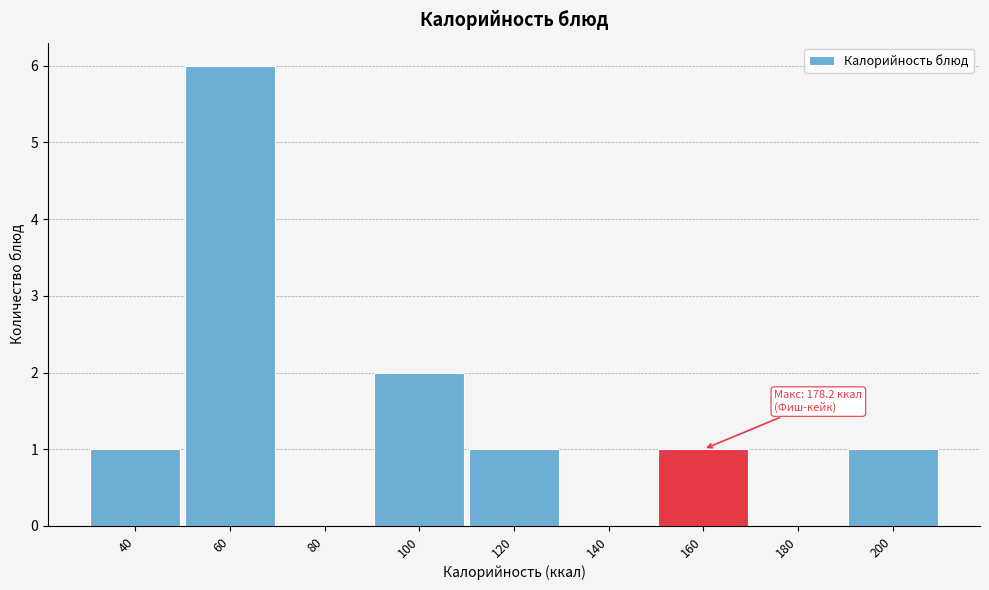

Reading left to right, list all the values displayed in this chart.

40=1	60=6	80=0	100=2	120=1	140=0	160=1	180=0	200=1